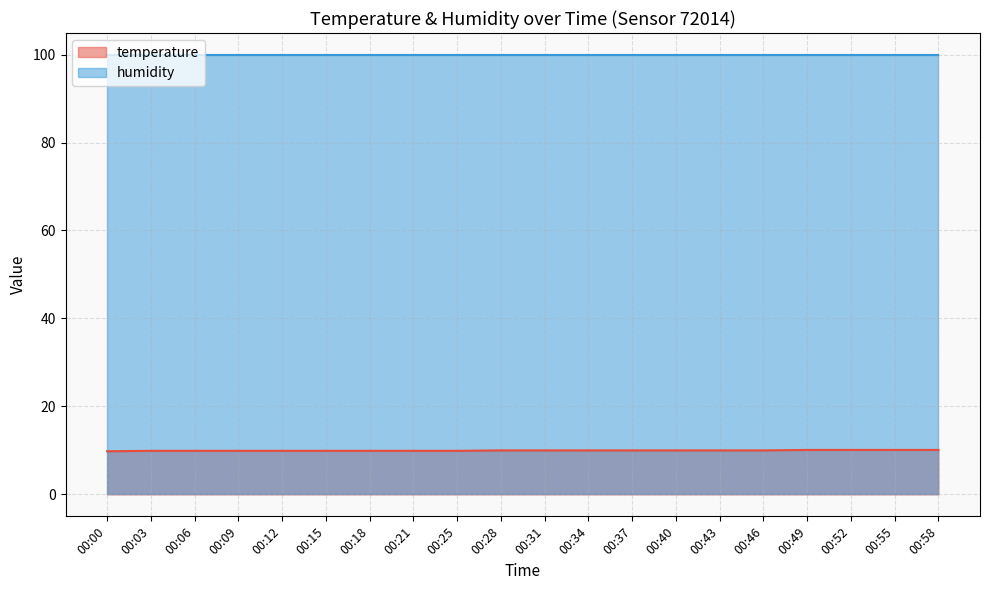

What is the difference between the second highest and second lowest values?

0.2